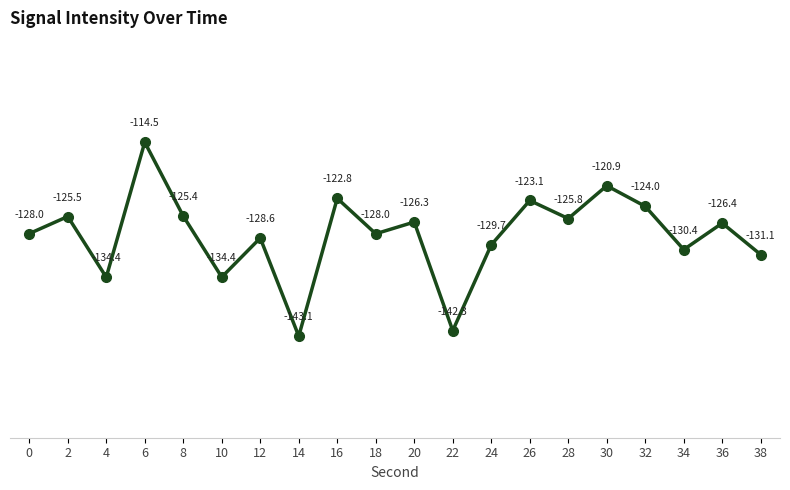

What is the greatest value displayed?

-114.5